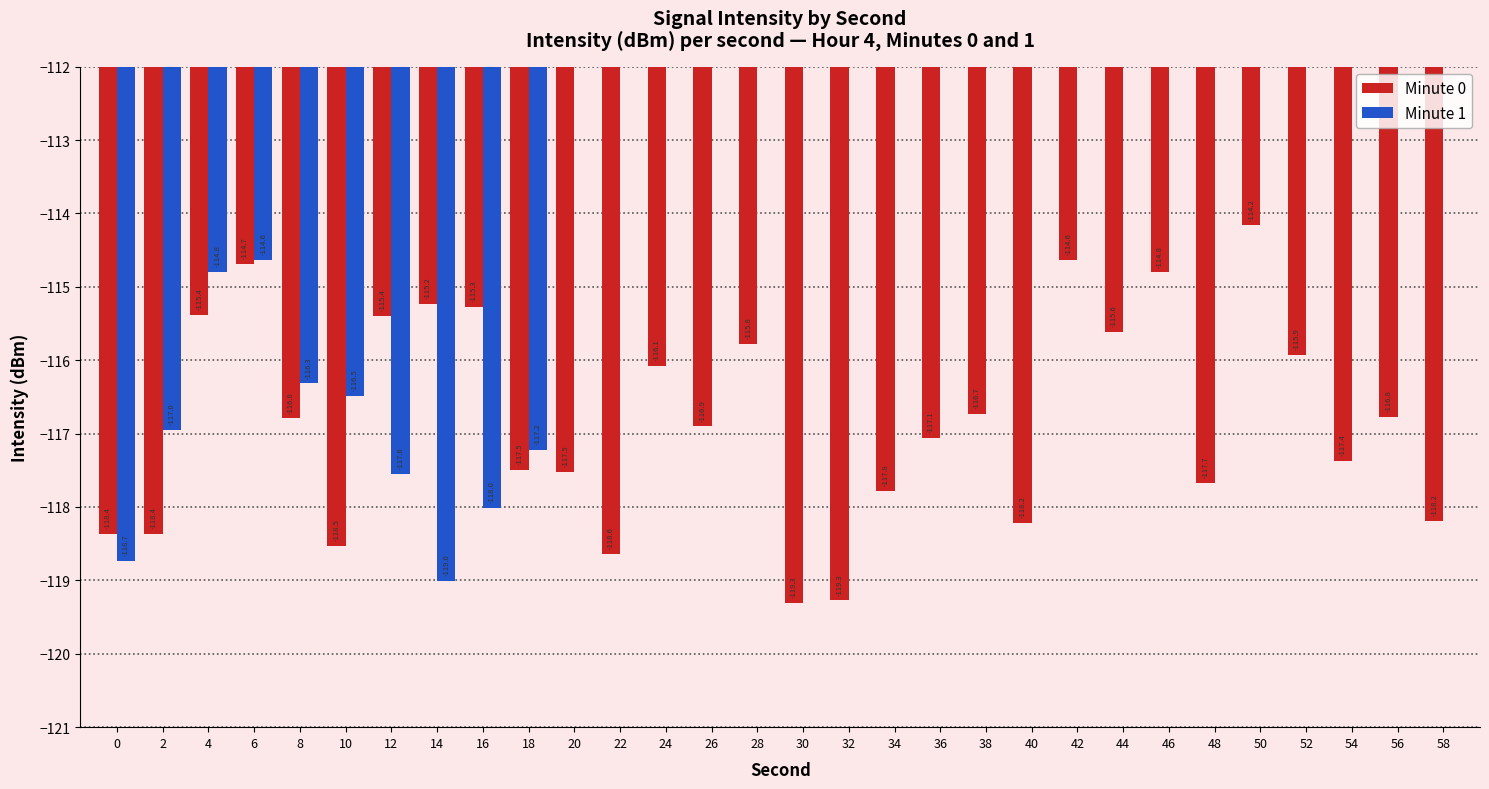

What is the minimum value for Minute 0?

-119.3